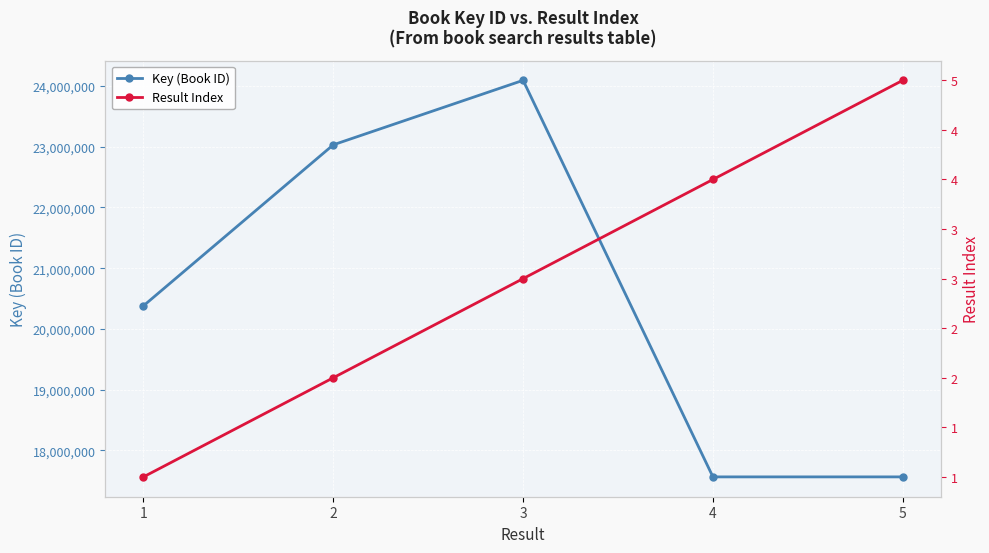

True or false: Result Index has a value of 1 at 5.

False